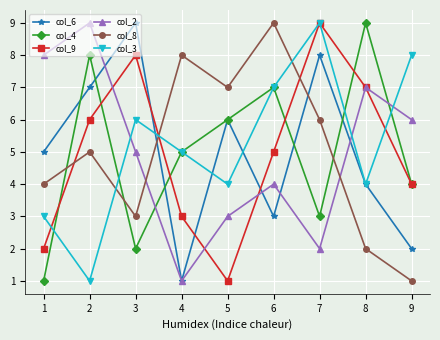

What is the difference between the highest and lowest values at 8?

7